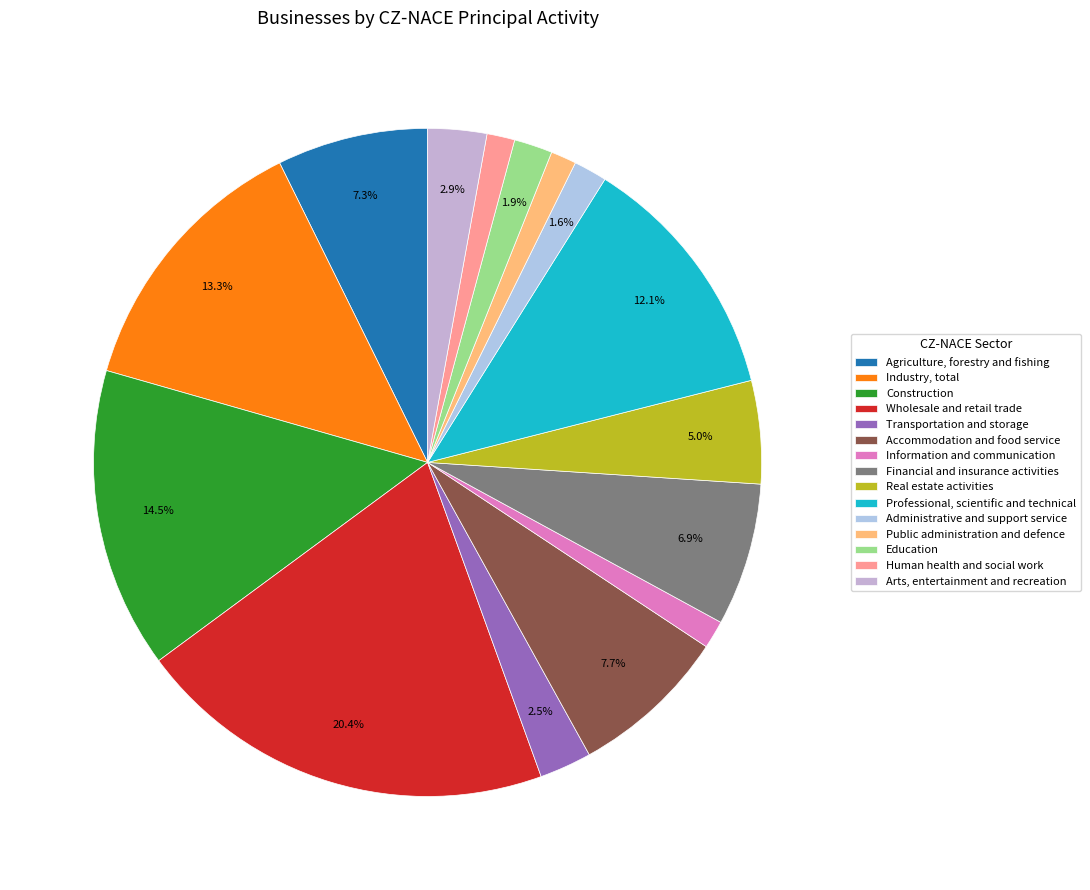

Is it true that Arts, entertainment and recreation is 3% of the pie?

True